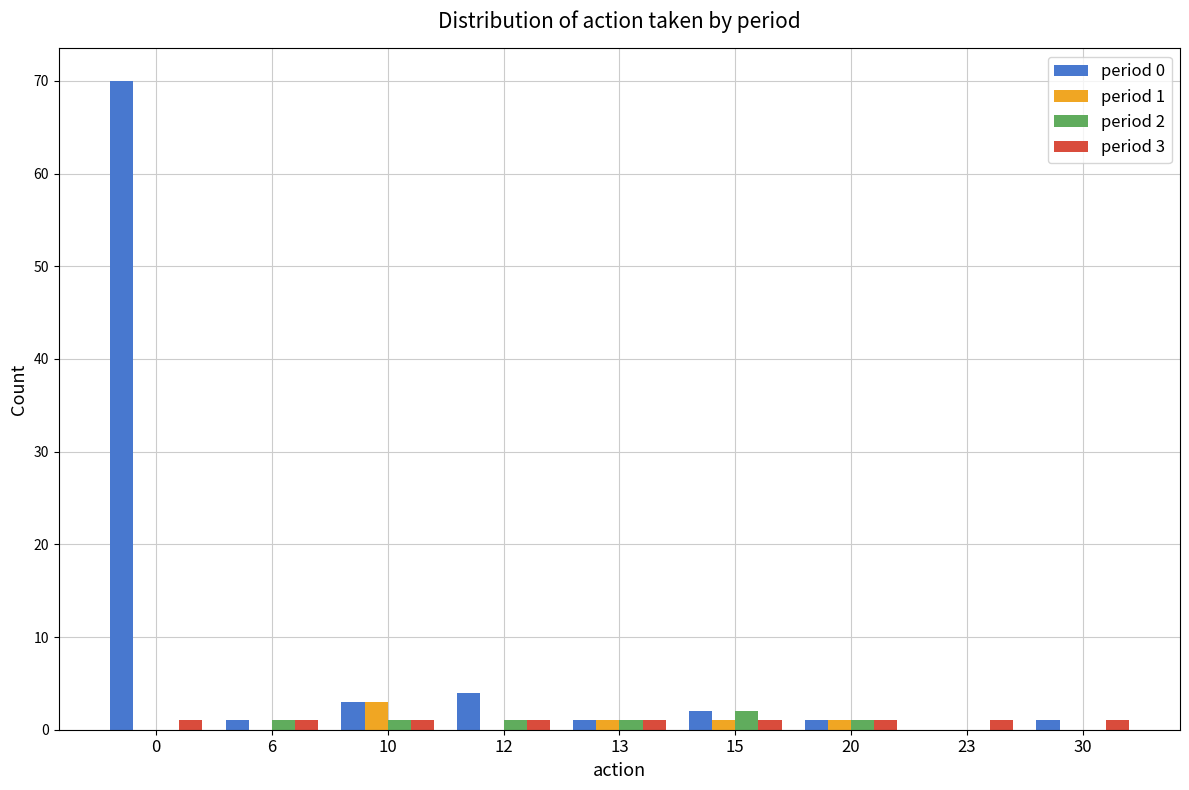

The value of period 1 at 23 is 0. True or false?

True